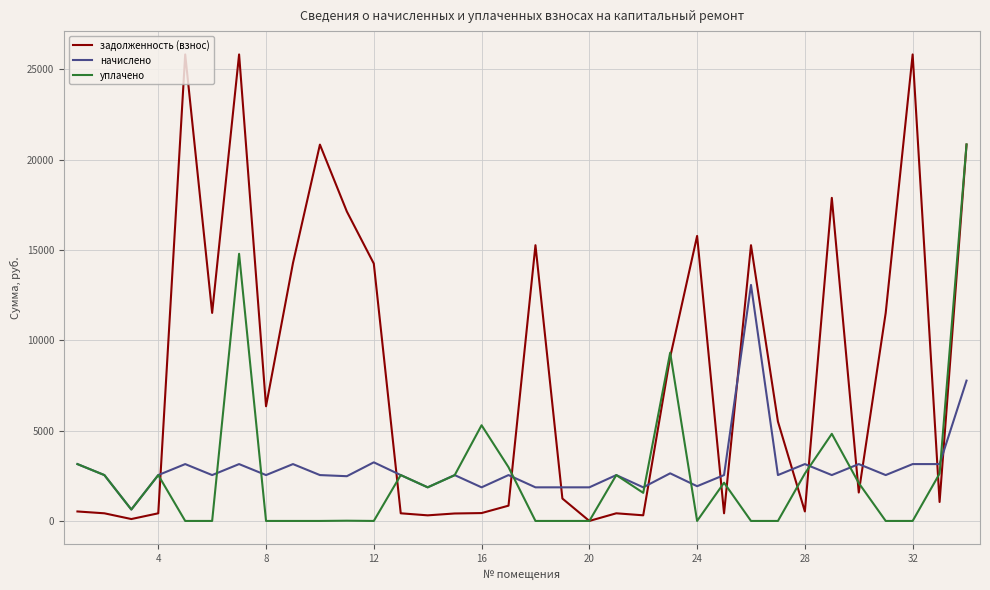

True or false: начислено and задолженность (взнос) cross at least once.

True